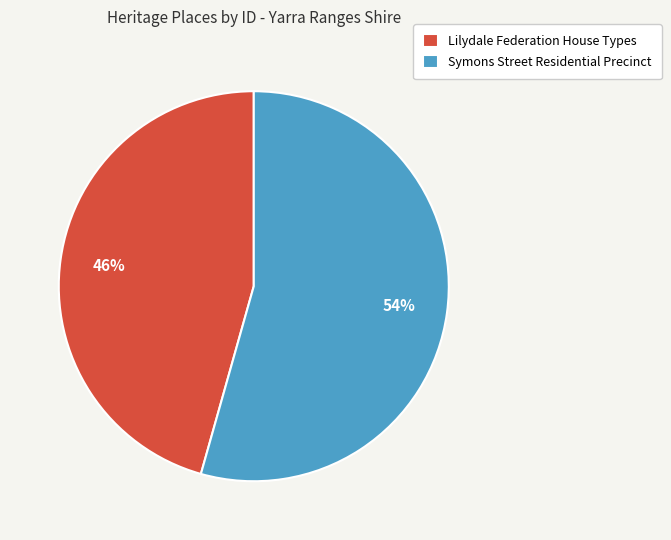

Which has a higher value, Lilydale Federation House Types or Symons Street Residential Precinct?

Symons Street Residential Precinct